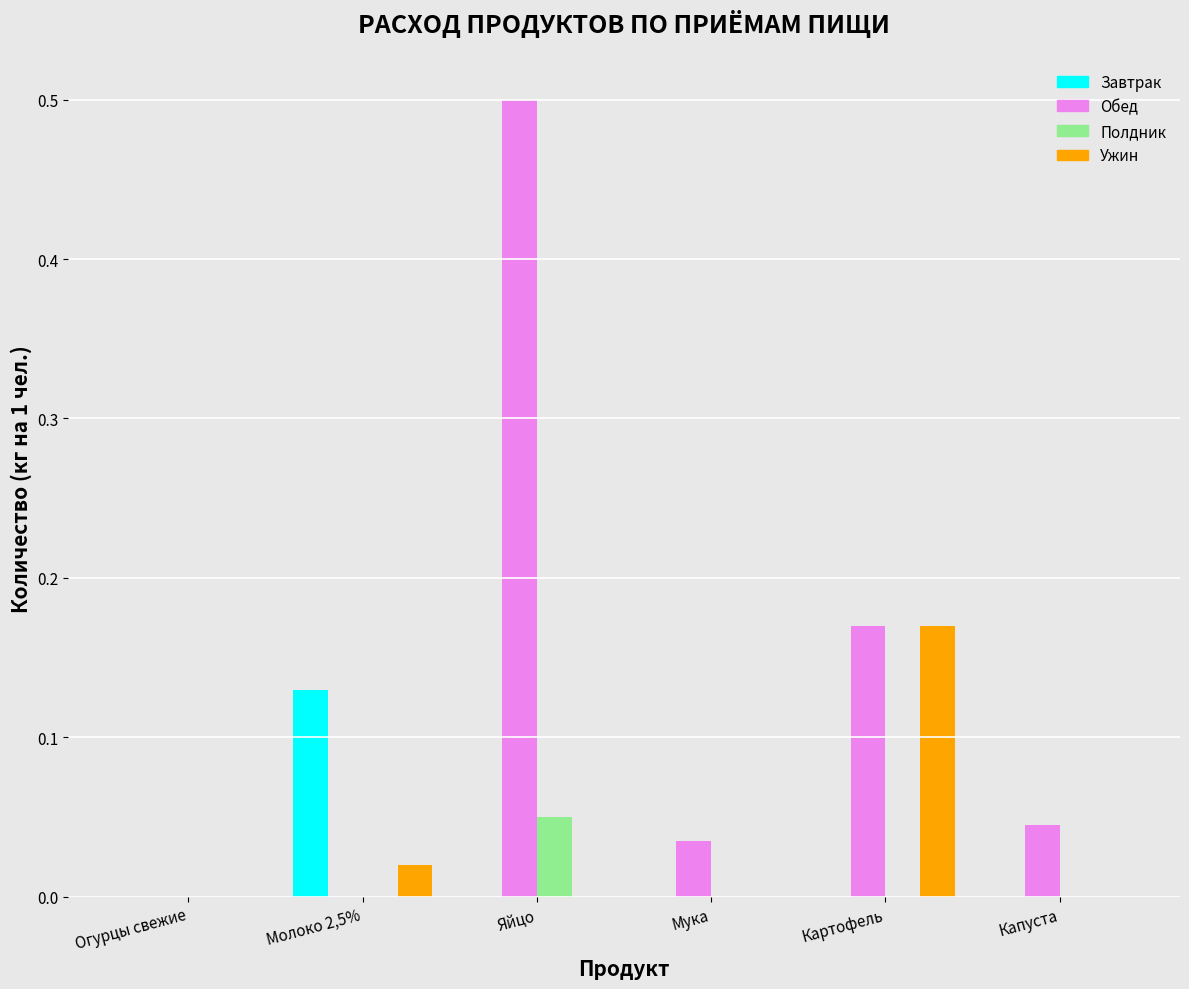

Which series has the largest total across all categories?

Обед